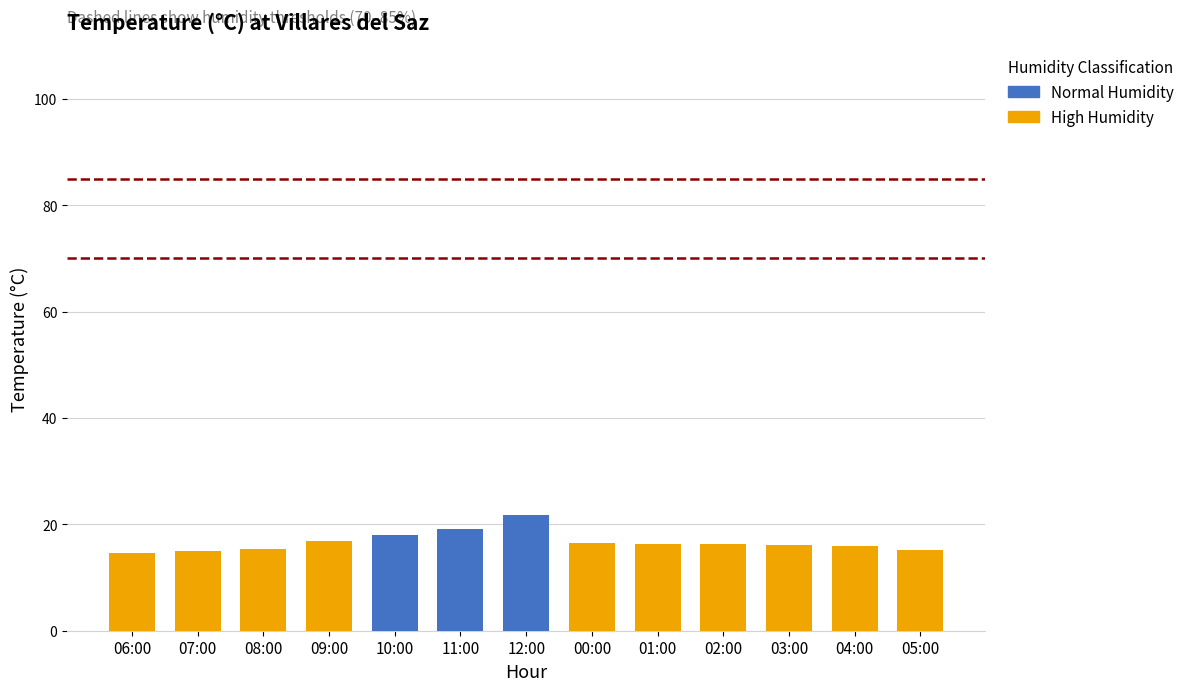

What is the label of the 6th bar from the left?

11:00